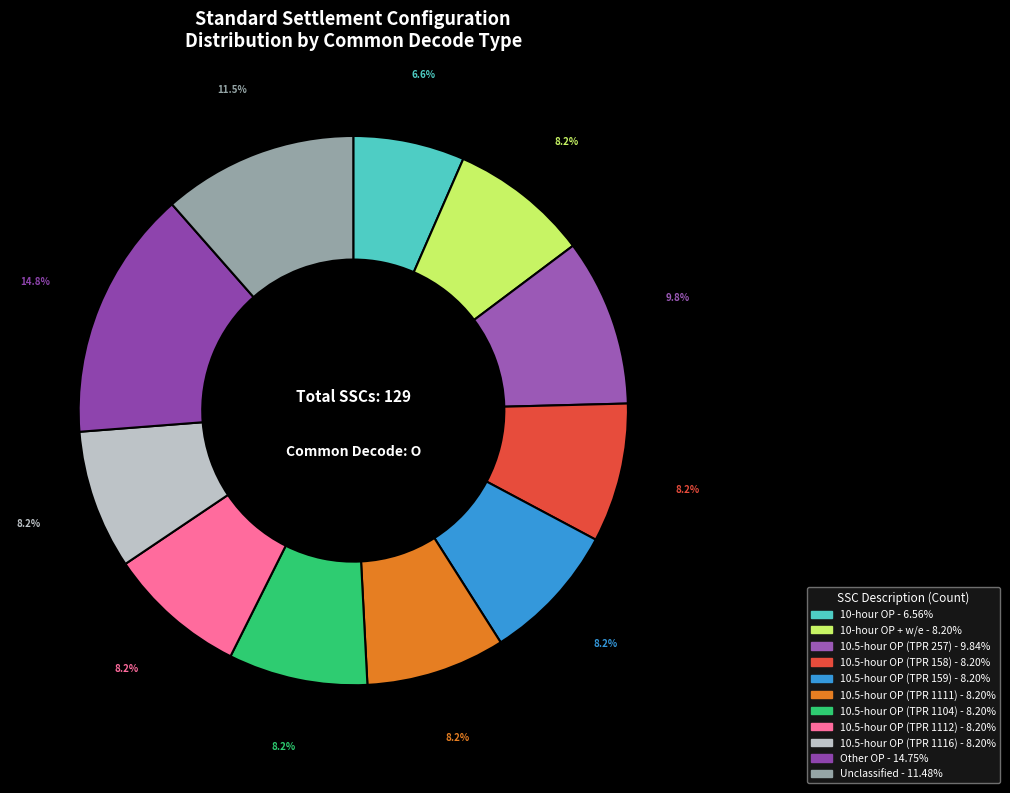

Count the number of slices in the pie.

11